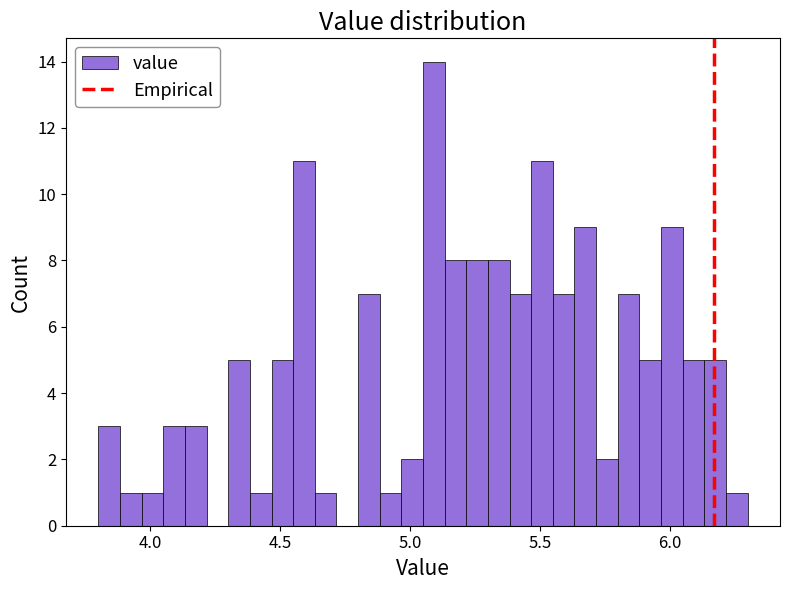

Read against the x-axis, roughly where is the centre of the tallest bar?

5.10